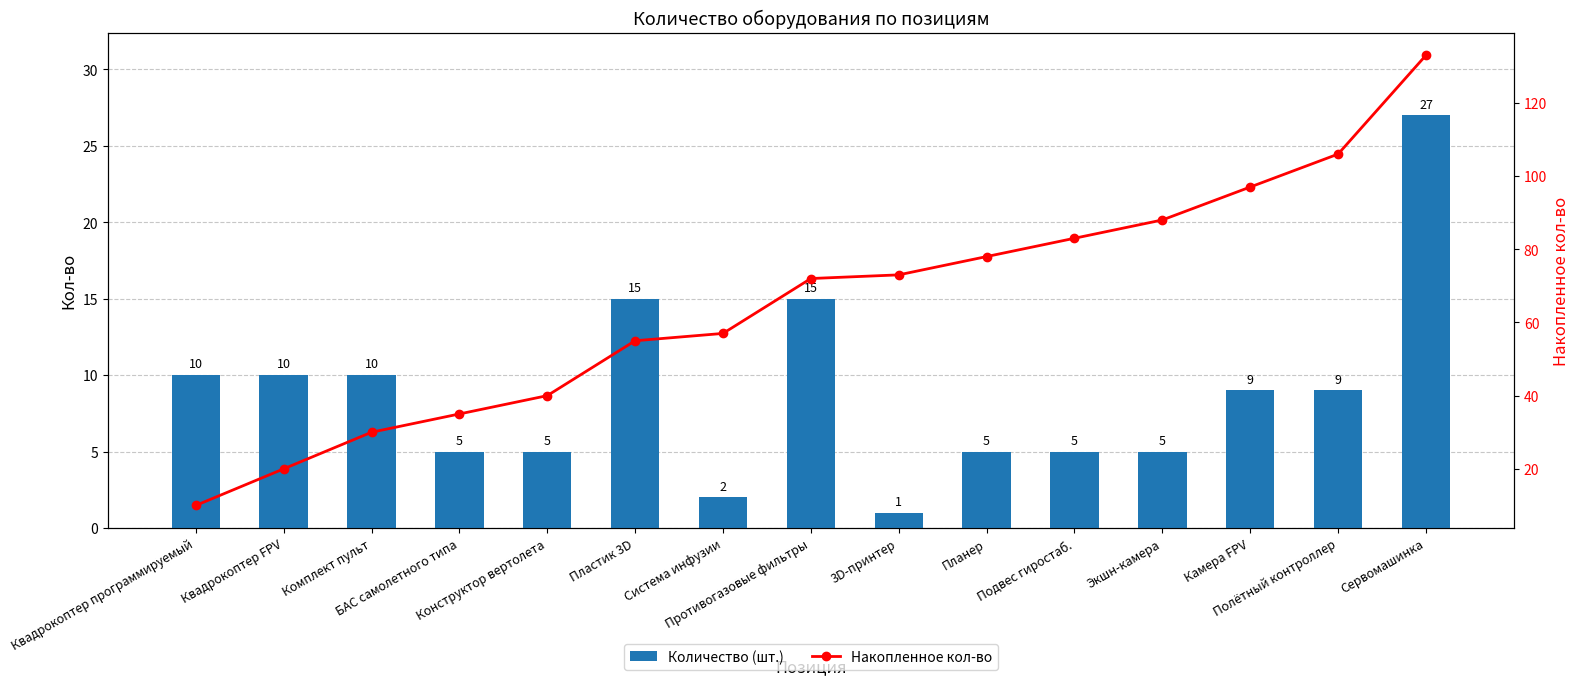

Are the bars grouped side by side (vs. stacked)?

Yes